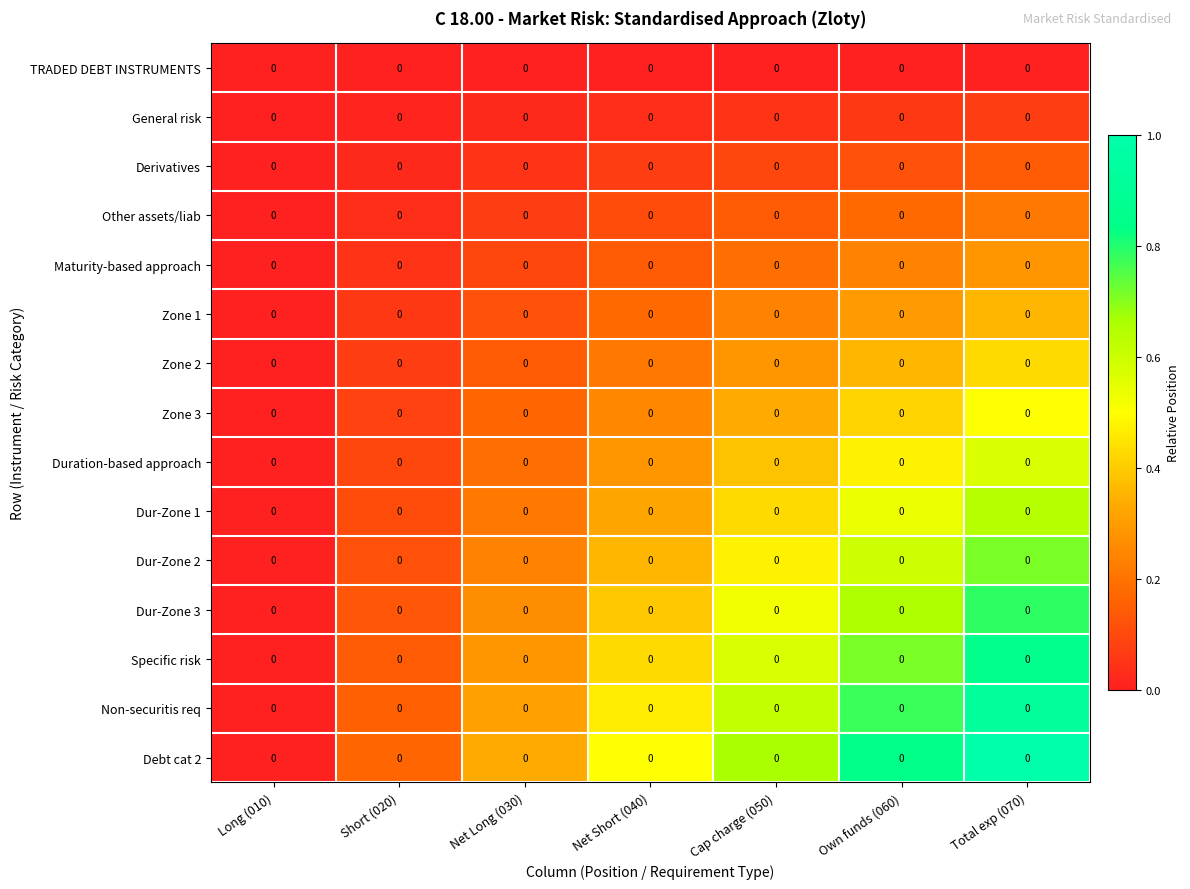

Which label corresponds to the largest value in the chart?

Total exp (070)